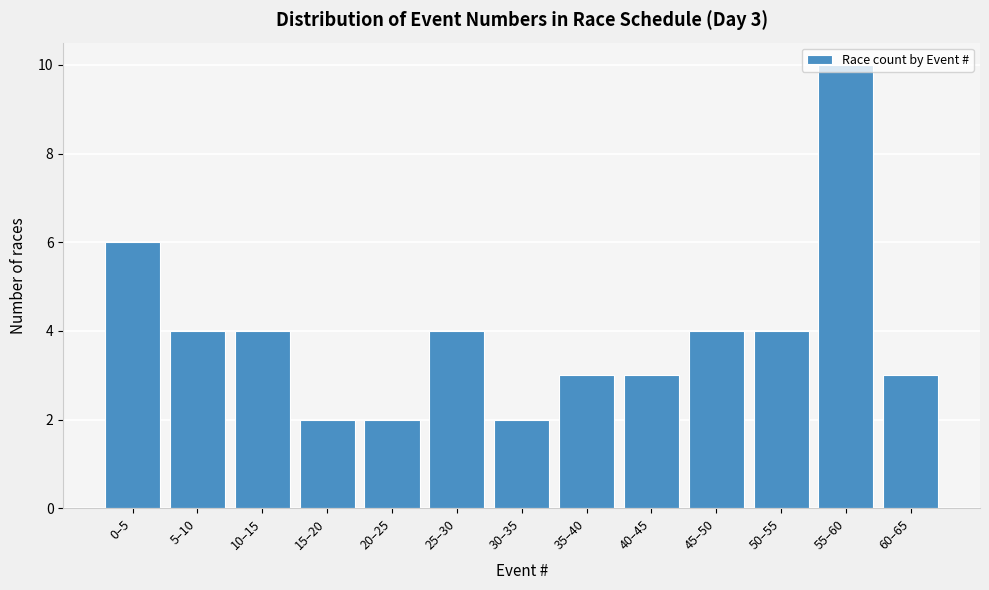

What position from the left is 60–65?

13